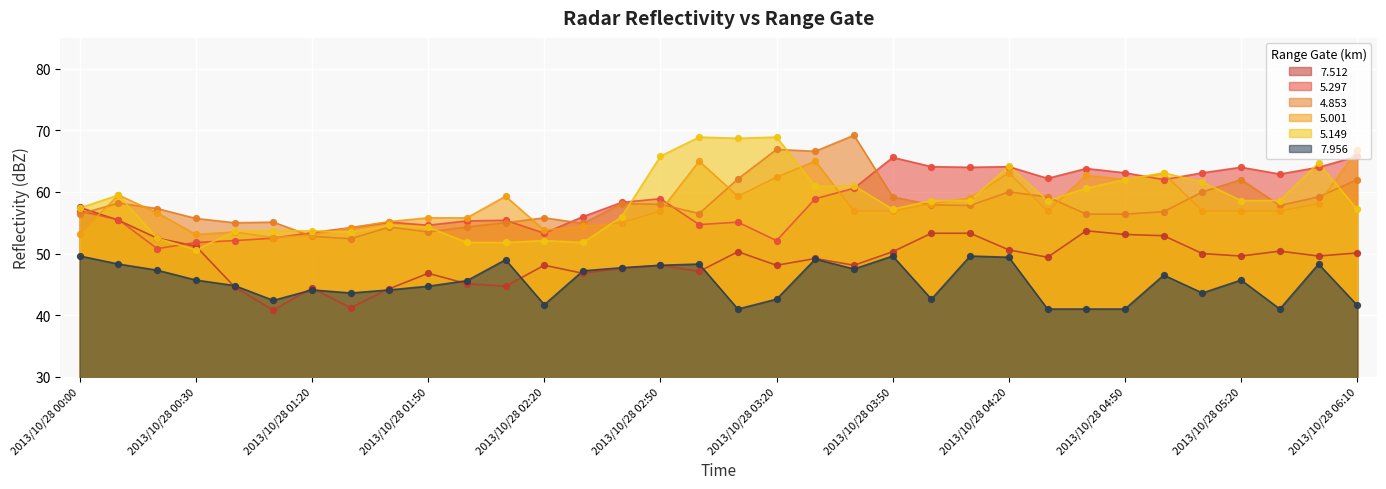

What is the total value across all series at 2013/10/28 00:20?

317.0